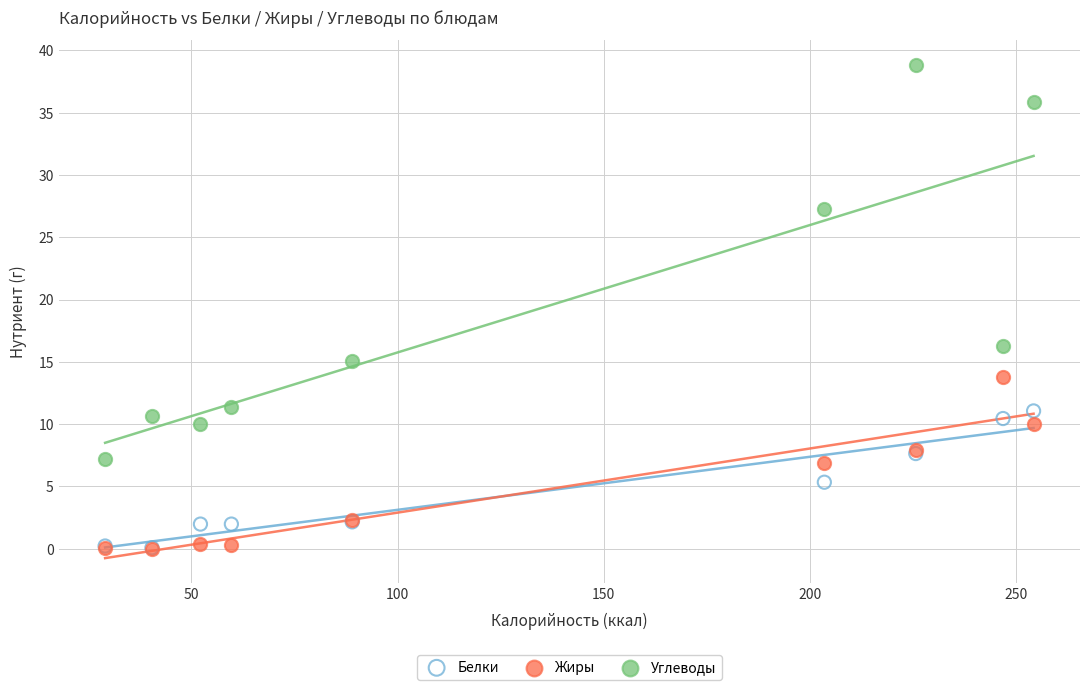

In the Углеводы series, what Y value is closest to 23?

27.3